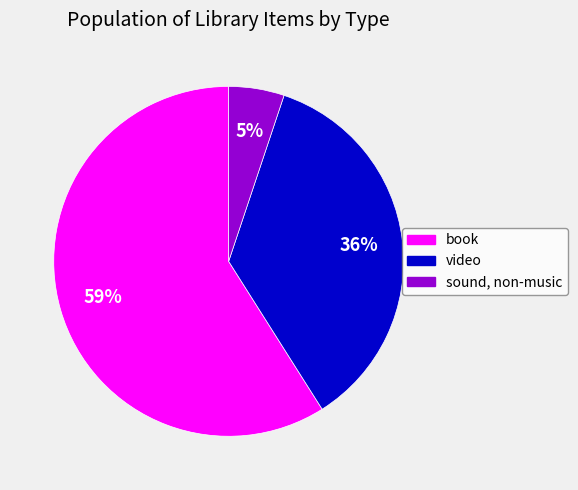

Is the sum of video and sound, non-music greater than half?

No